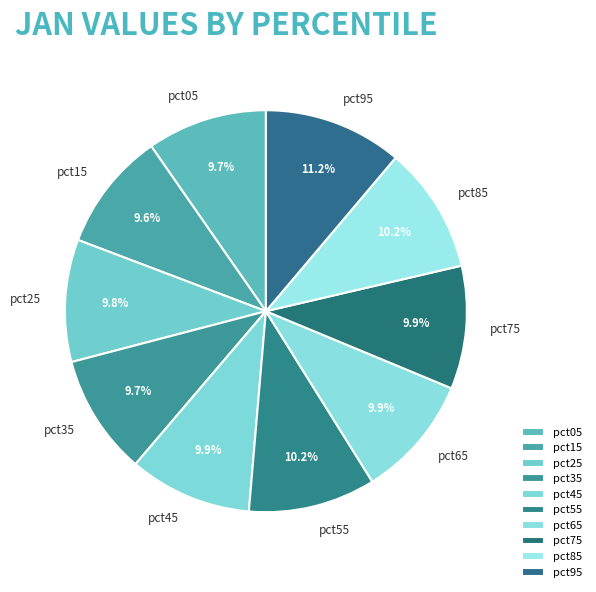

What is the largest slice in the pie chart?

pct95